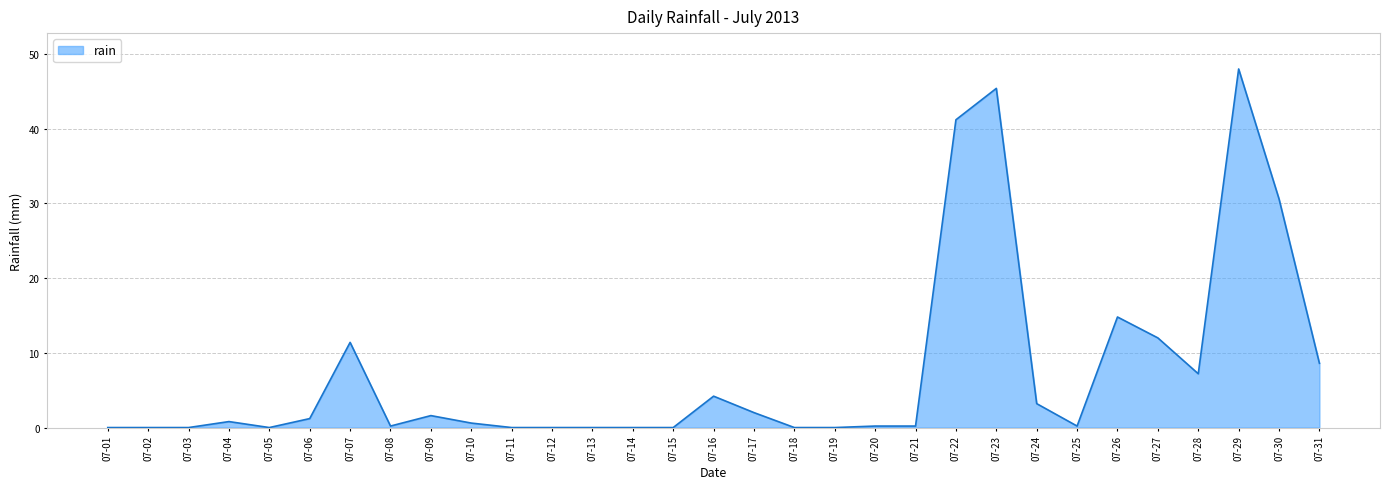

True or false: the data shows 0.0 at 07-19.

True